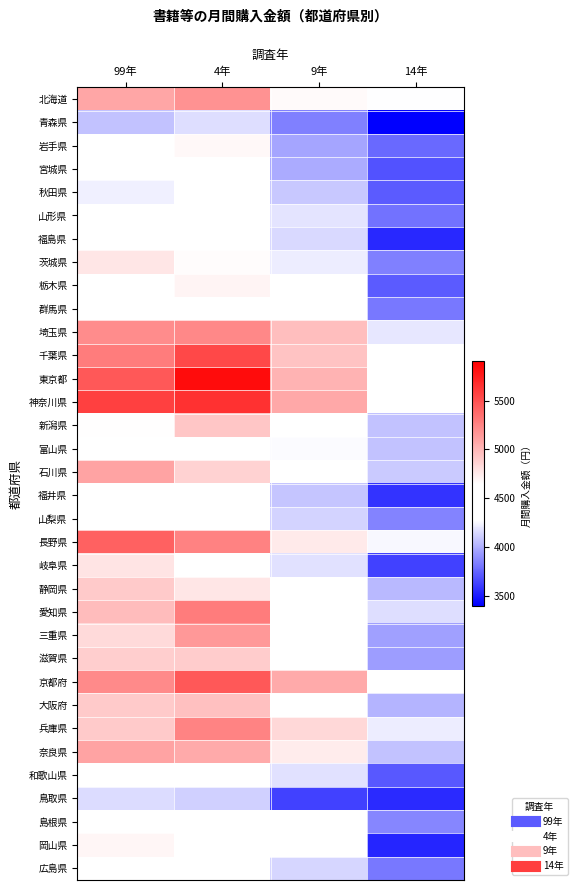

Which label corresponds to the largest value in the chart?

4年